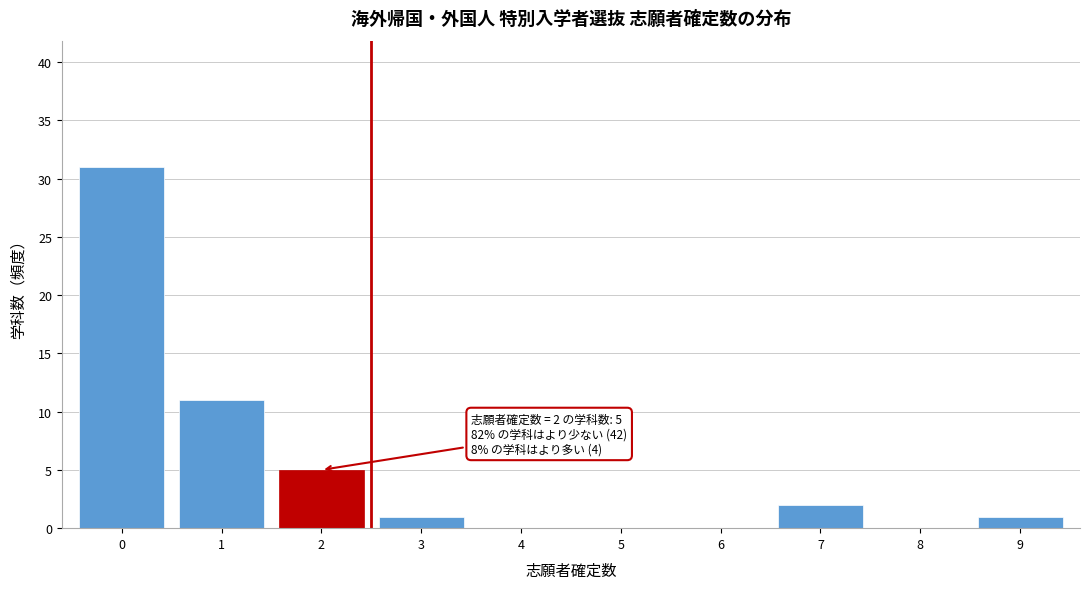

Reading left to right, what are all the values shown in this chart?

0=31	1=11	2=5	3=1	4=0	5=0	6=0	7=2	8=0	9=1